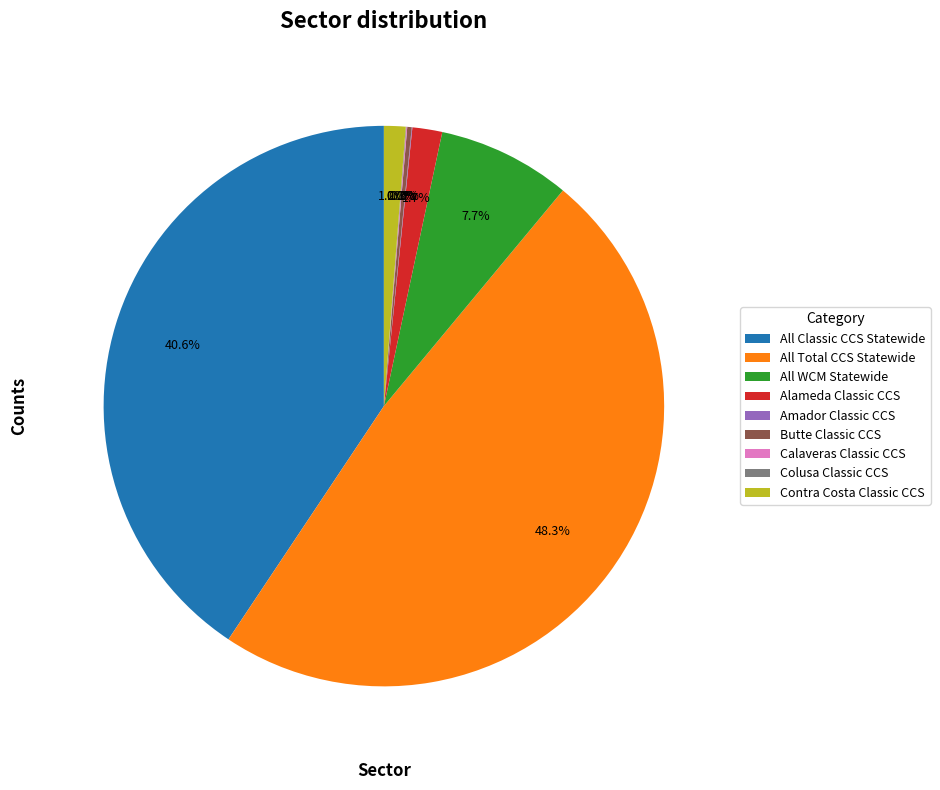

Between All WCM Statewide and Contra Costa Classic CCS, which is larger?

All WCM Statewide